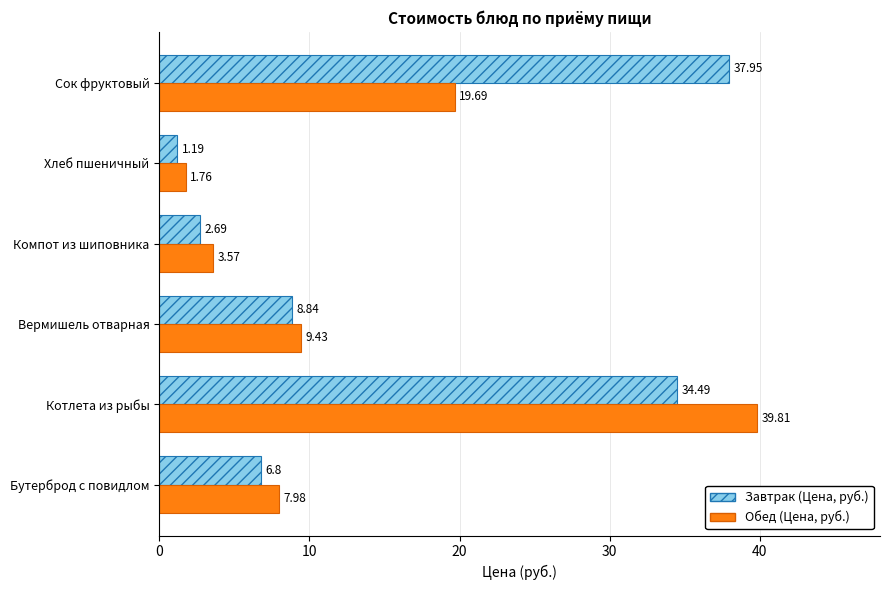

Rank the series by their average value, from highest to lowest.

Завтрак (Цена, руб.), Обед (Цена, руб.)